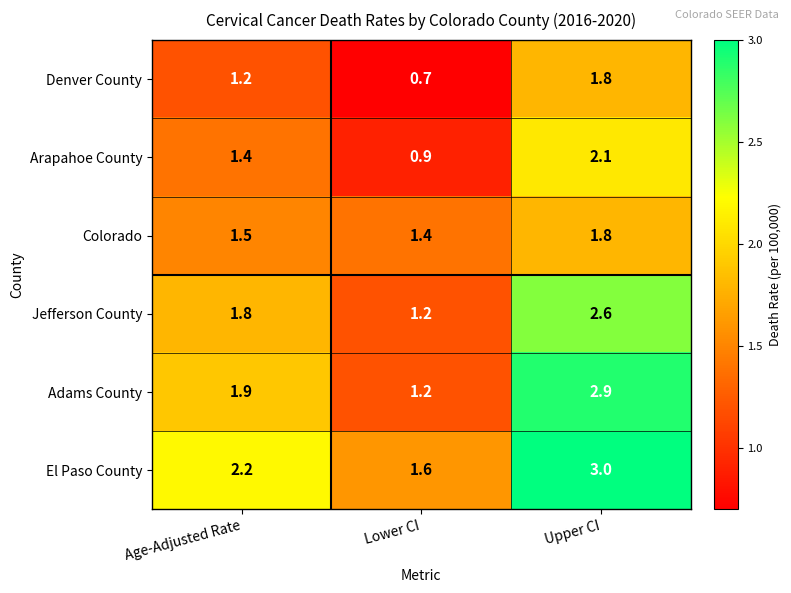

The value of Adams County at Age-Adjusted Rate is 0.7. True or false?

False